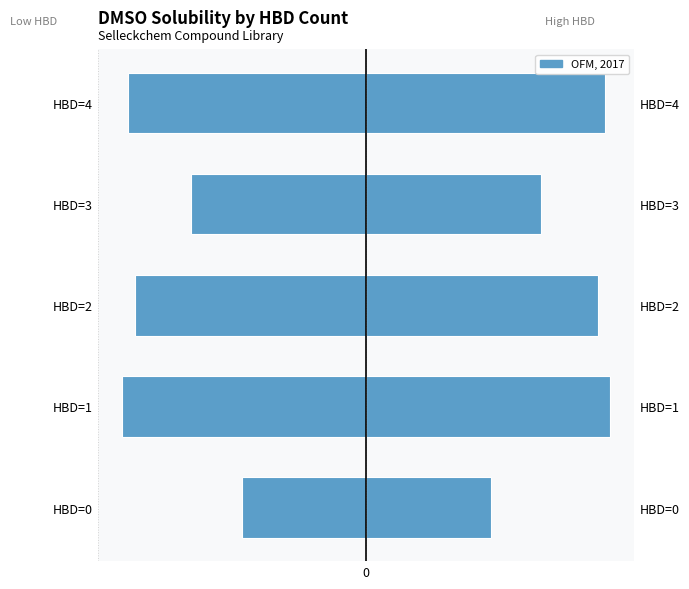

How many values in the OFM, 2017 series are below 168?

2